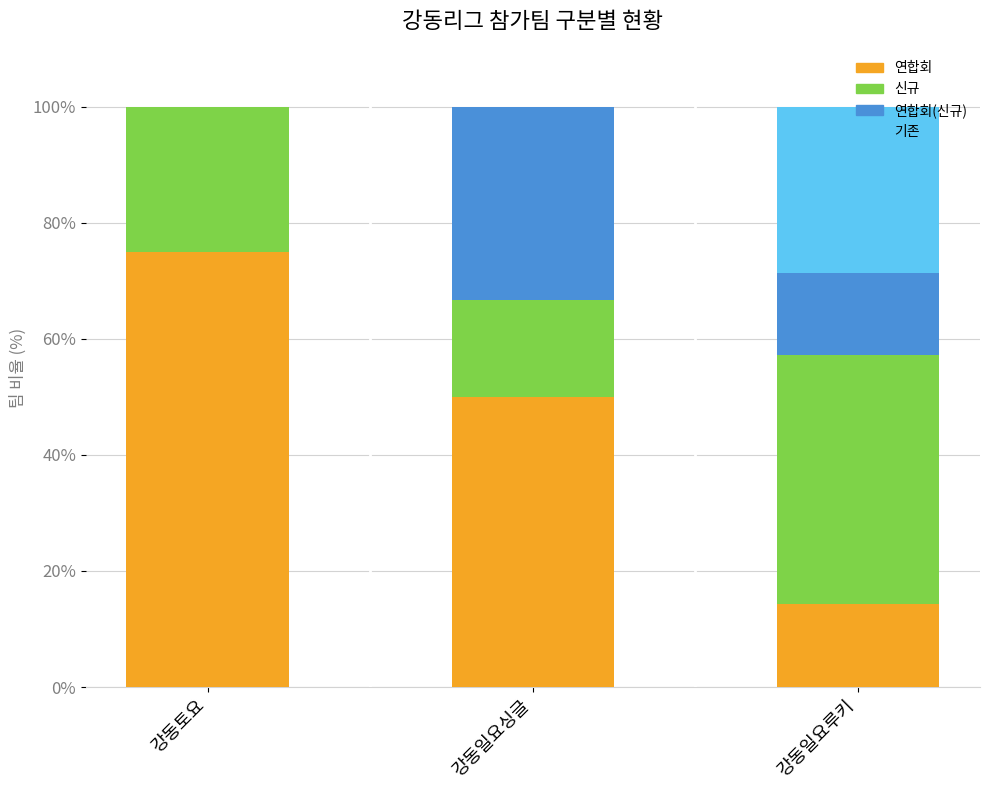

What is the total value across all series at 강동토요?

100.0